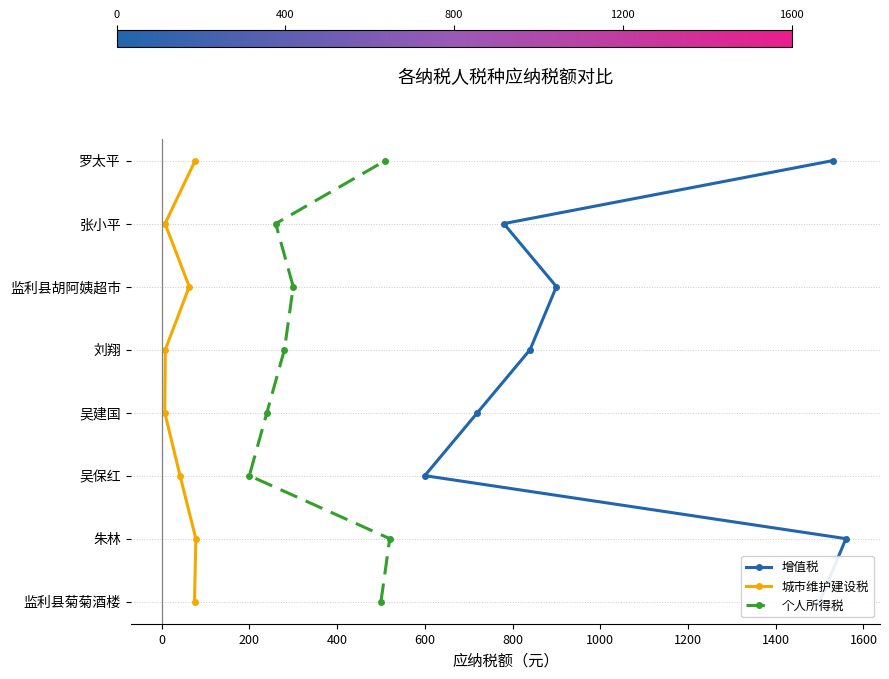

True or false: 增值税 and 城市维护建设税 cross at least once.

False